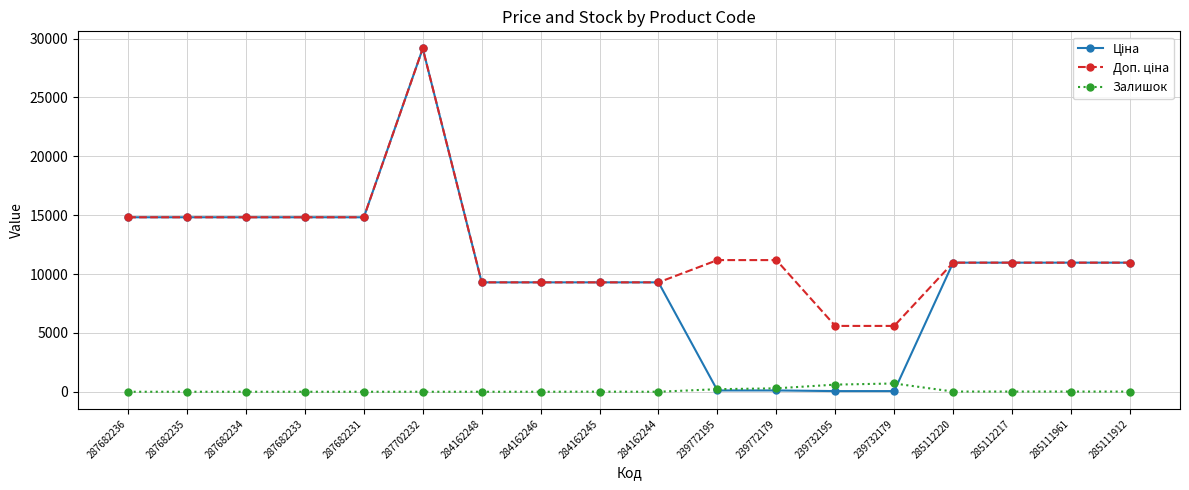

The value of Залишок at 287682235 is 0.0. True or false?

True